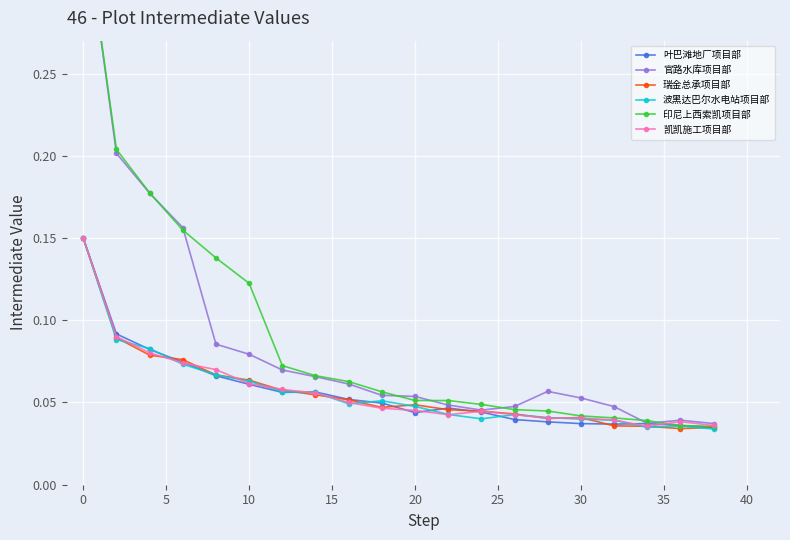

What is the greatest value displayed?

0.4